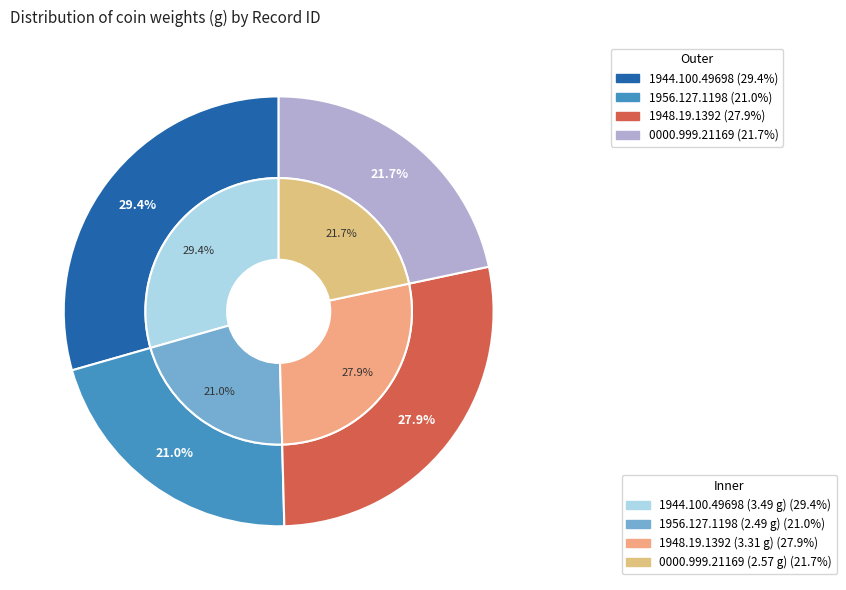

To the nearest percent, what is the average slice percentage?

25%